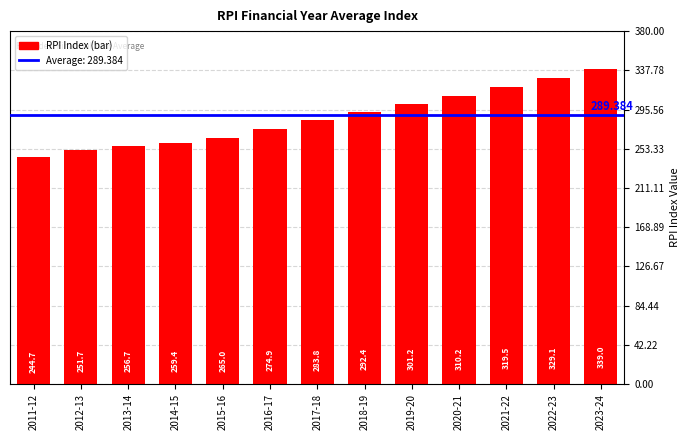

What is the sum of all values?

3727.5